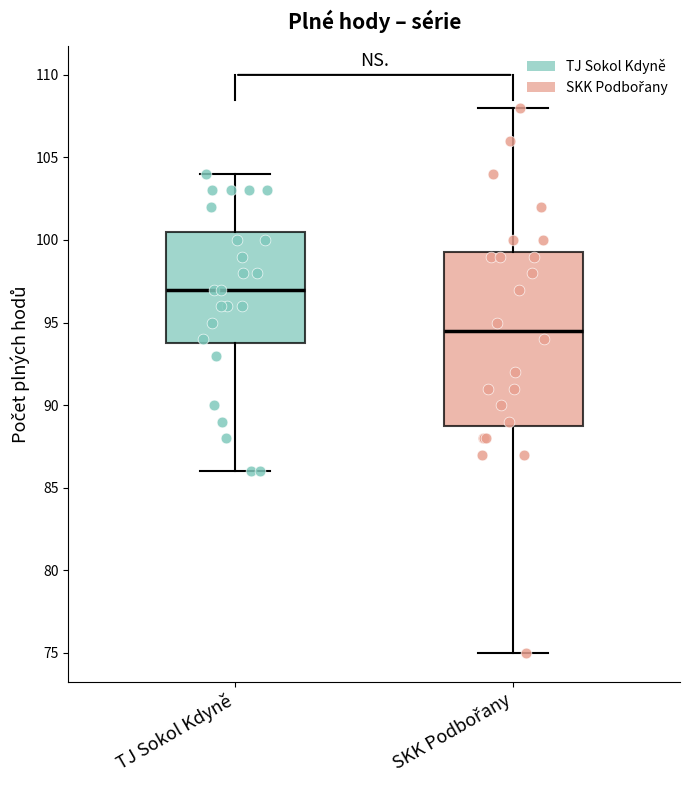

Which box is the tallest, from its lower edge to its upper edge?

SKK Podbořany